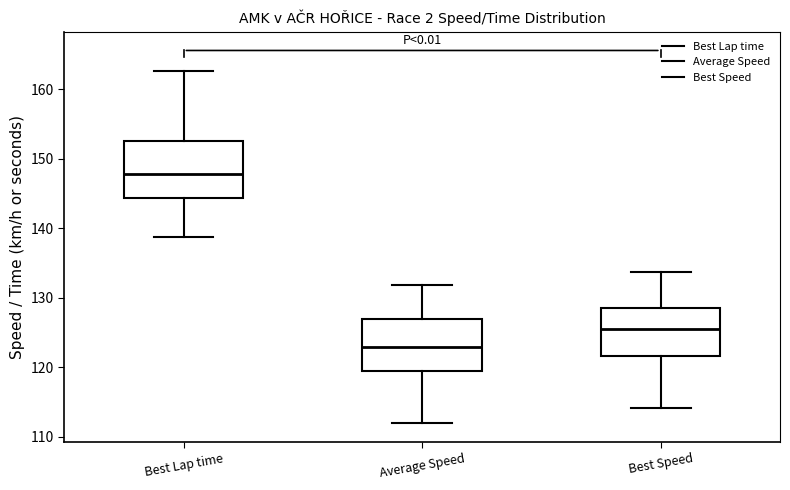

Reading left to right, read every box against the y-axis: the position of its median line, the range the box covers, and the ends of its whiskers. The values are not printed on the chart, so give them approximately, as read against the axis.

Best Lap time: median 148, box 144 to 153, whiskers 139 to 163
Average Speed: median 123, box 119 to 127, whiskers 112 to 132
Best Speed: median 125, box 122 to 128, whiskers 114 to 134